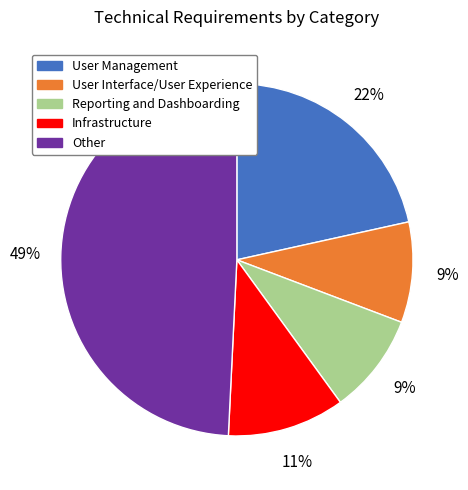

Does Other account for over 50% of the chart?

No